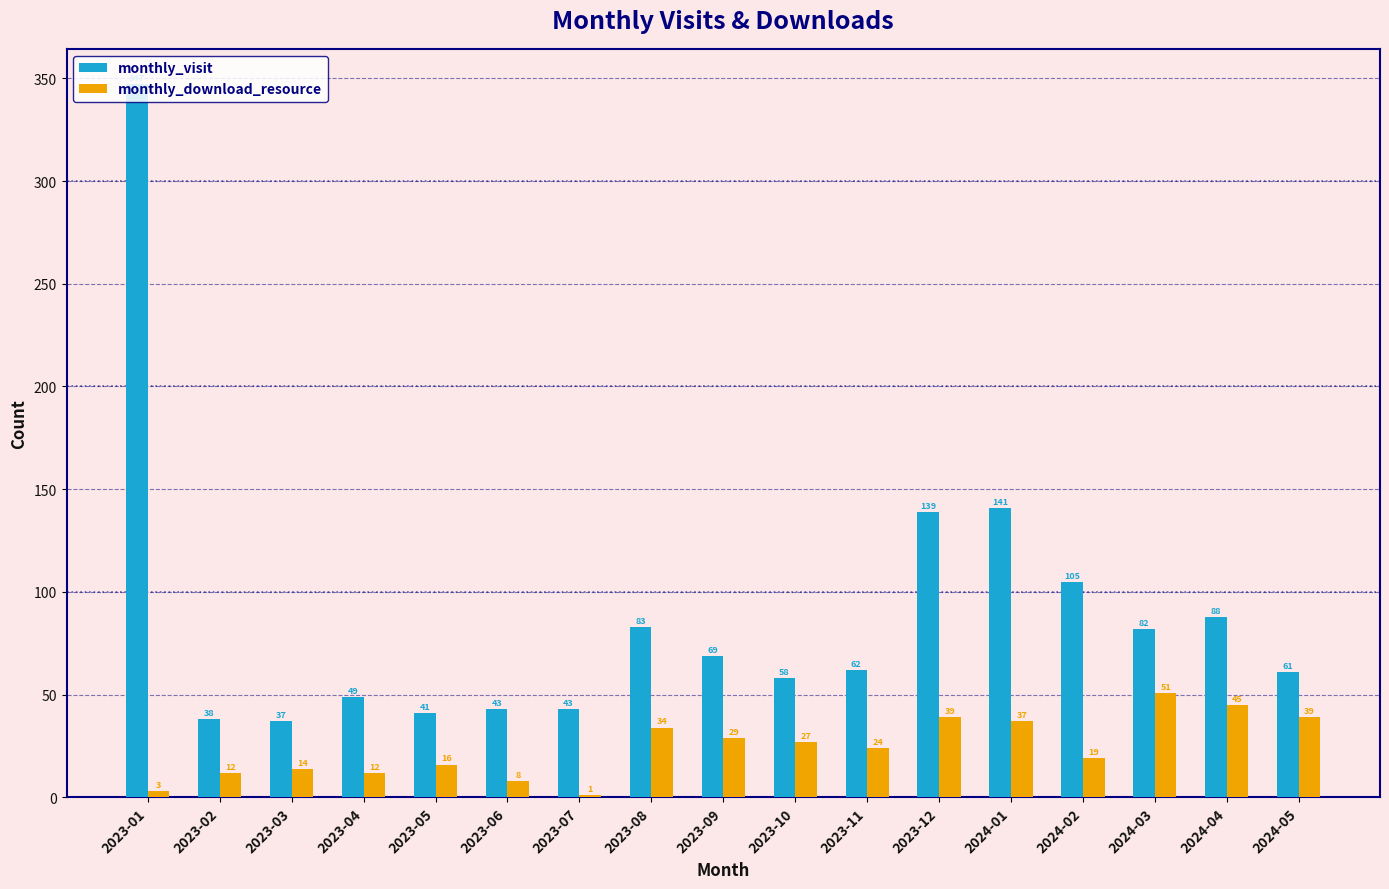

At which category does the chart reach its peak across all series?

2023-01